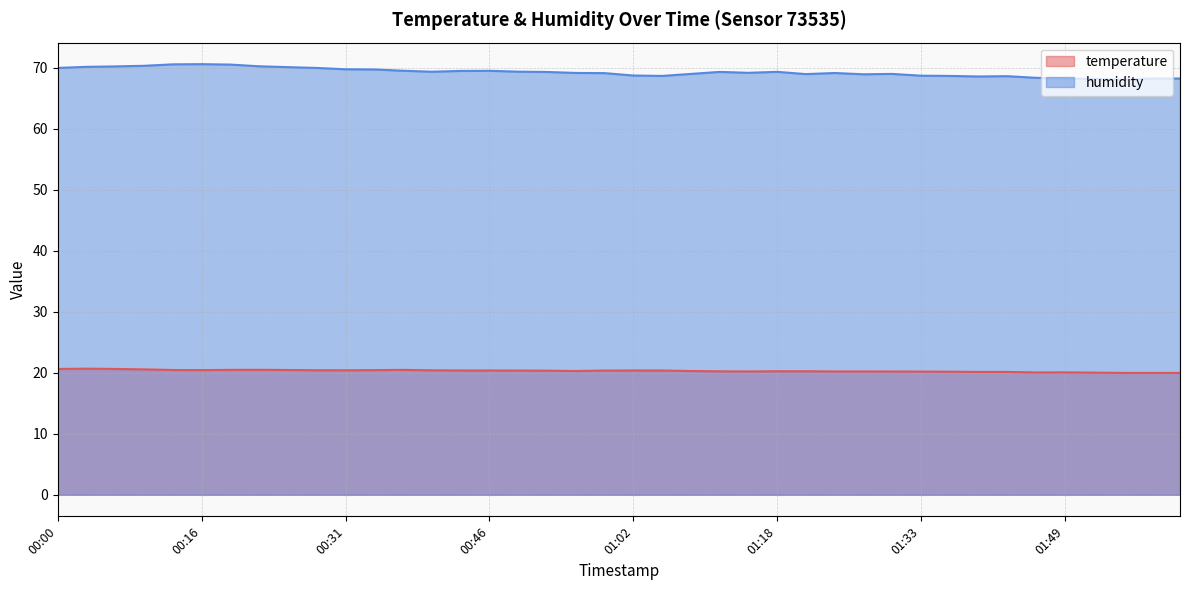

What are all the series names shown in the legend?

temperature, humidity